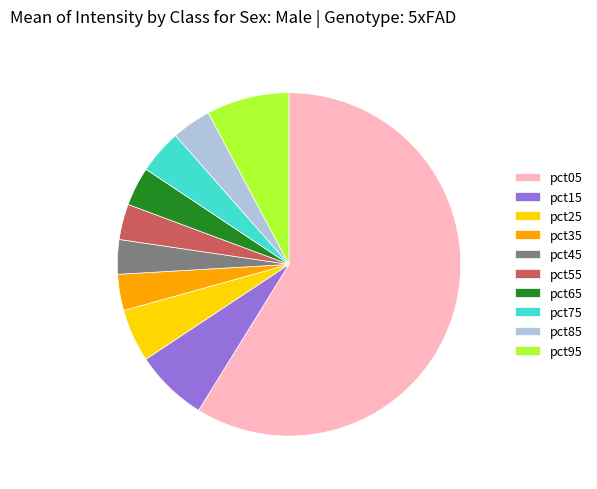

How many slices are in this pie chart?

10